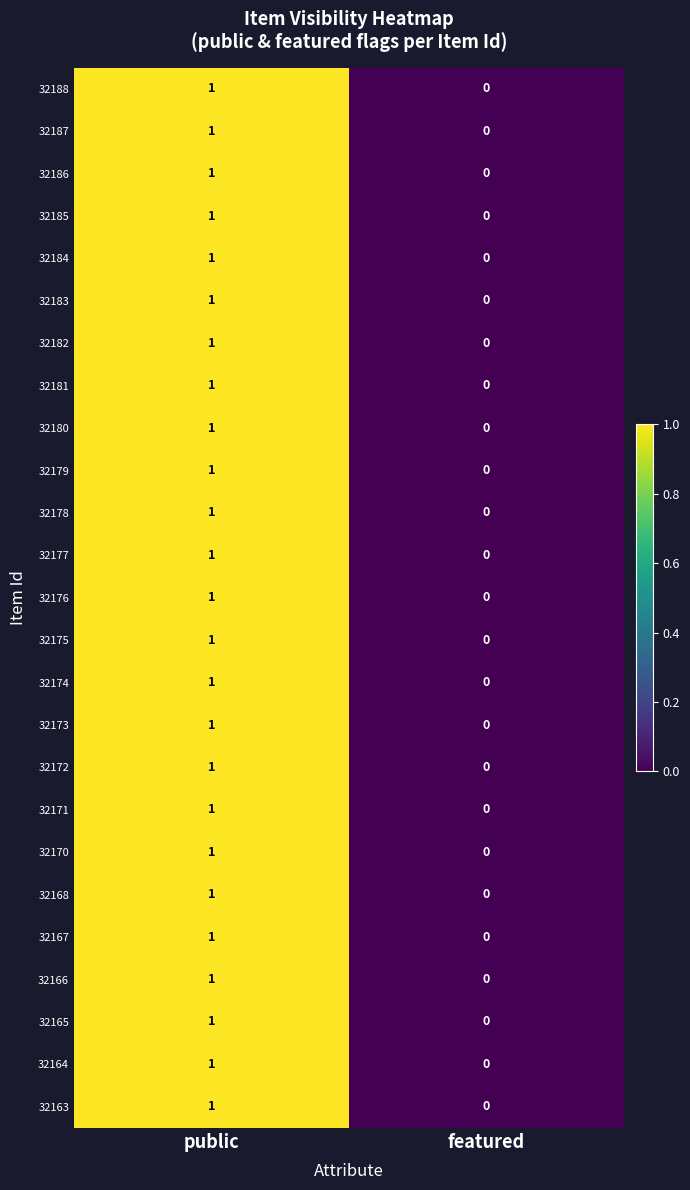

True or false: 32167 has a value of 1 at public.

True